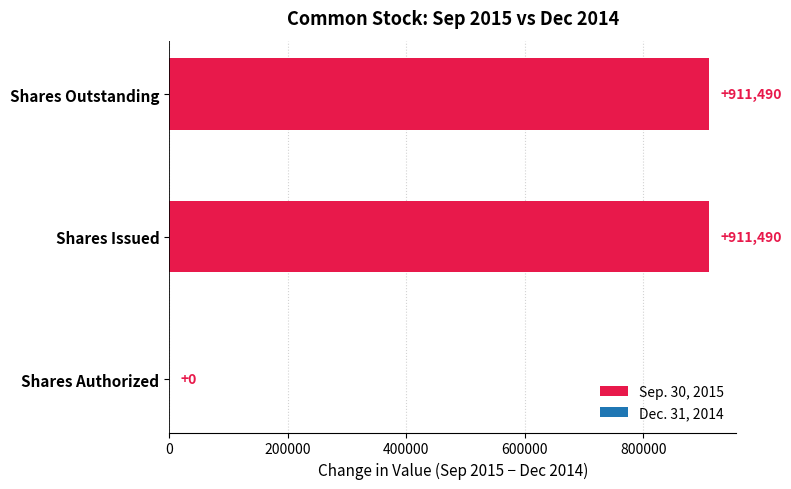

What is the change in value from Shares Authorized to Shares Issued?

+911490